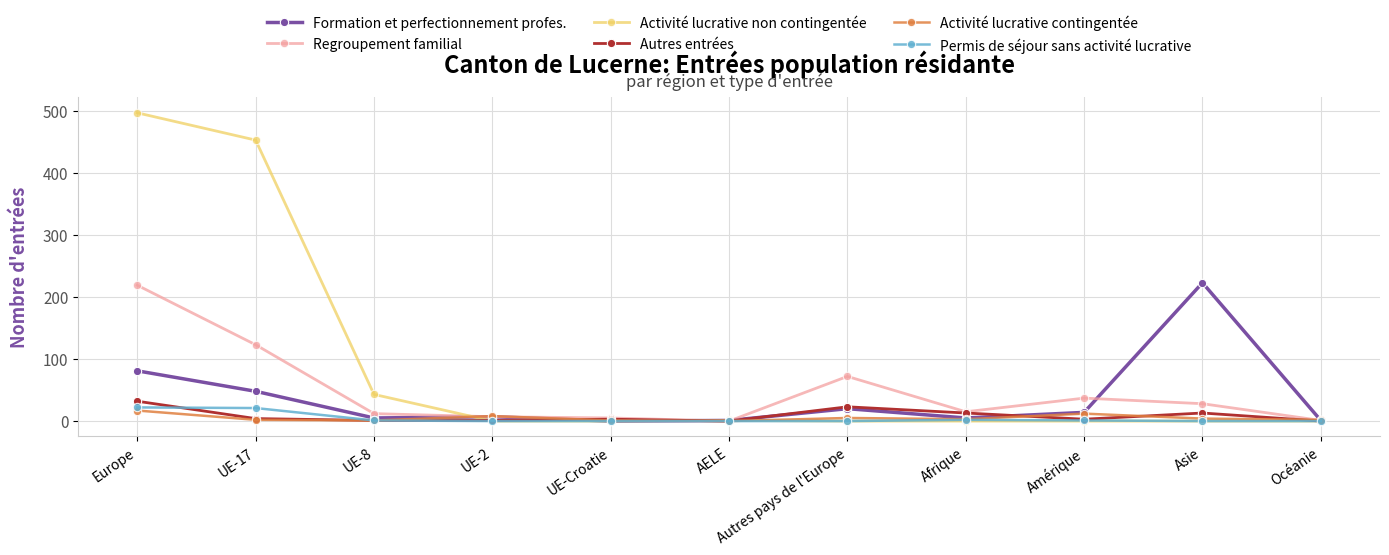

How many lines are shown in the chart?

6